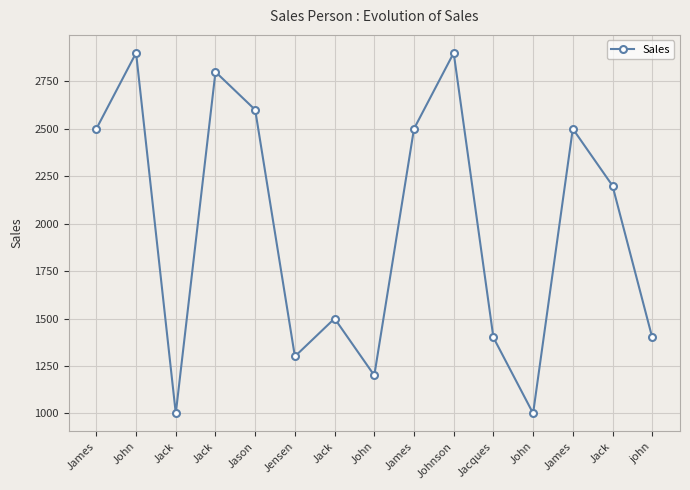

Count the number of categories in the chart.

15